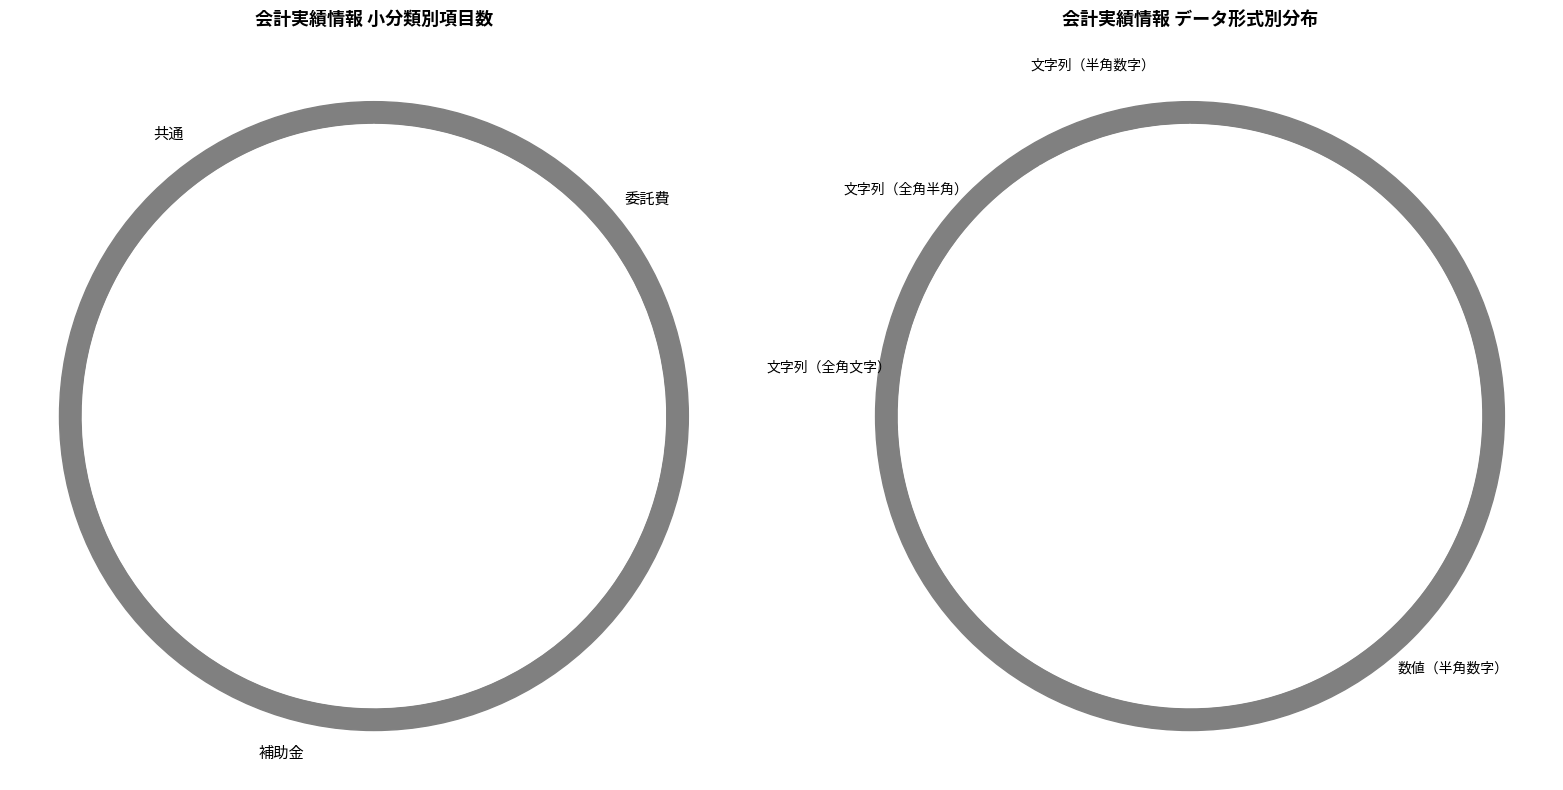

To the nearest percent, what percentage of the pie is 数値（半角数字）?

16%